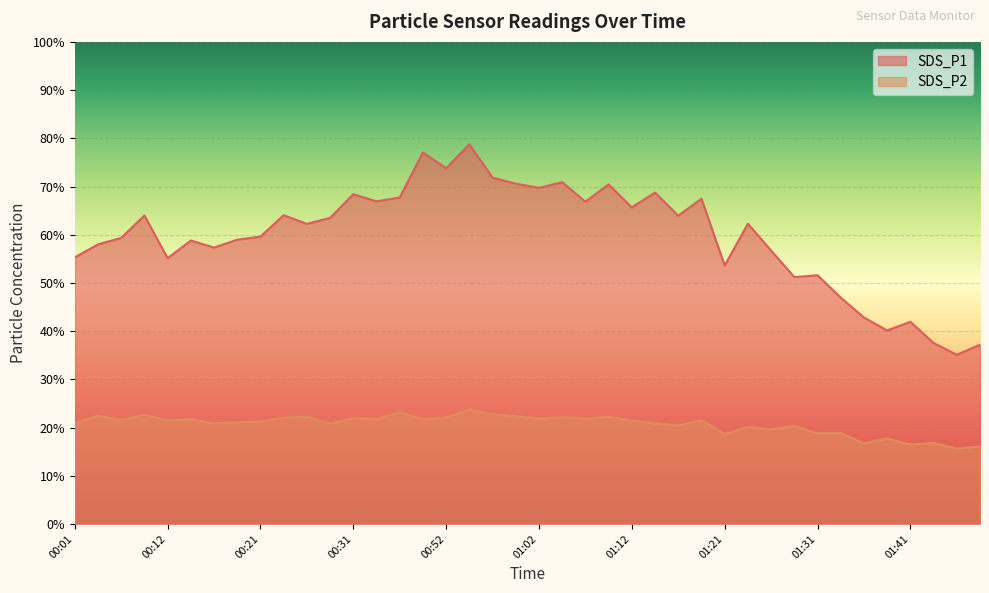

Where is SDS_P1 nearest to the value 56?

00:01